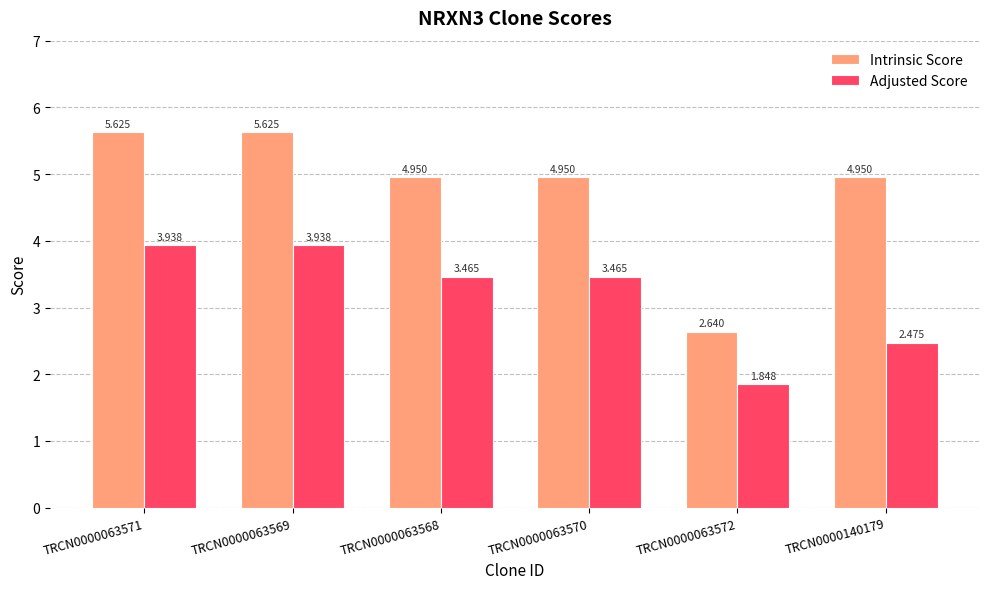

What is the difference between the highest and lowest values at TRCN0000063571?

1.7